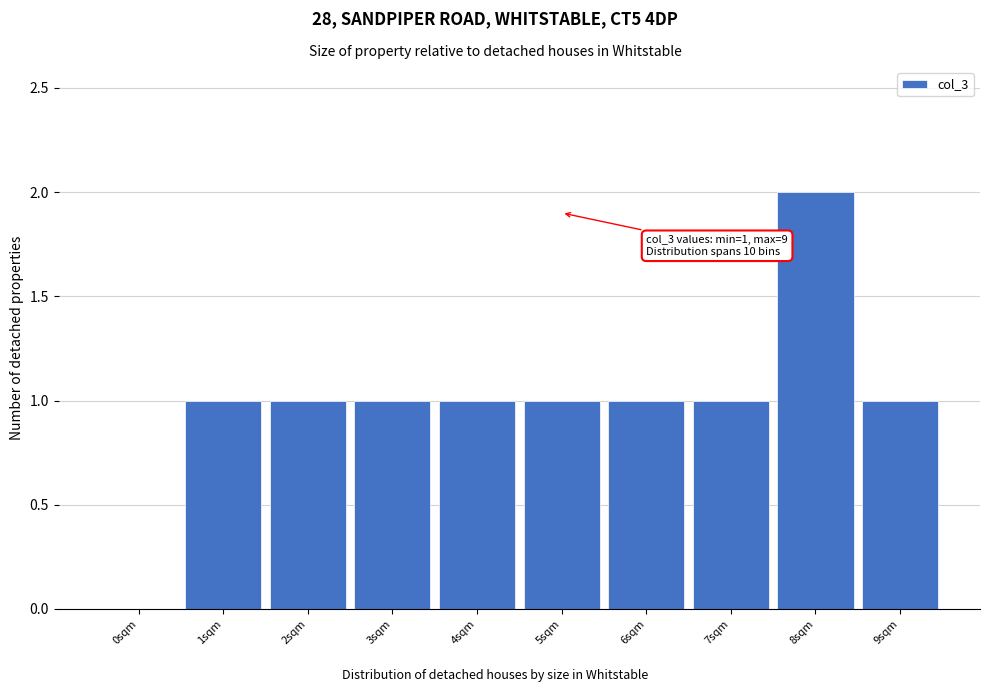

Reading left to right, list all the values displayed in this chart.

0sqm=0	1sqm=1	2sqm=1	3sqm=1	4sqm=1	5sqm=1	6sqm=1	7sqm=1	8sqm=2	9sqm=1